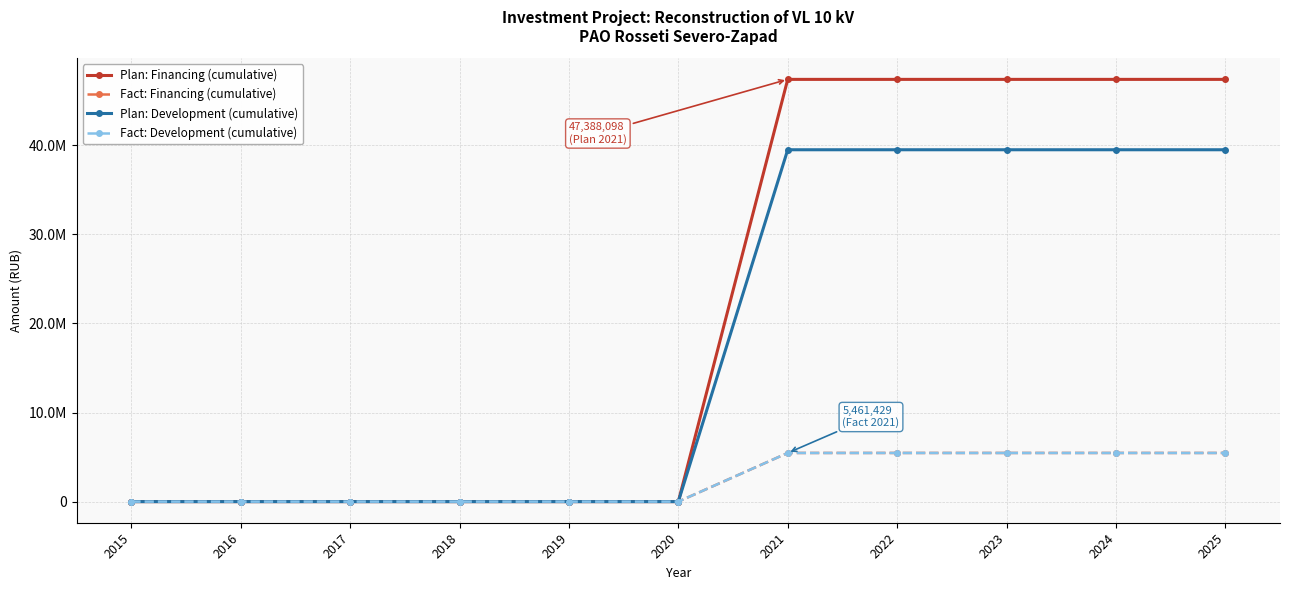

What is the difference between the maximum and minimum values in the Fact: Development (cumulative) series?

5461429